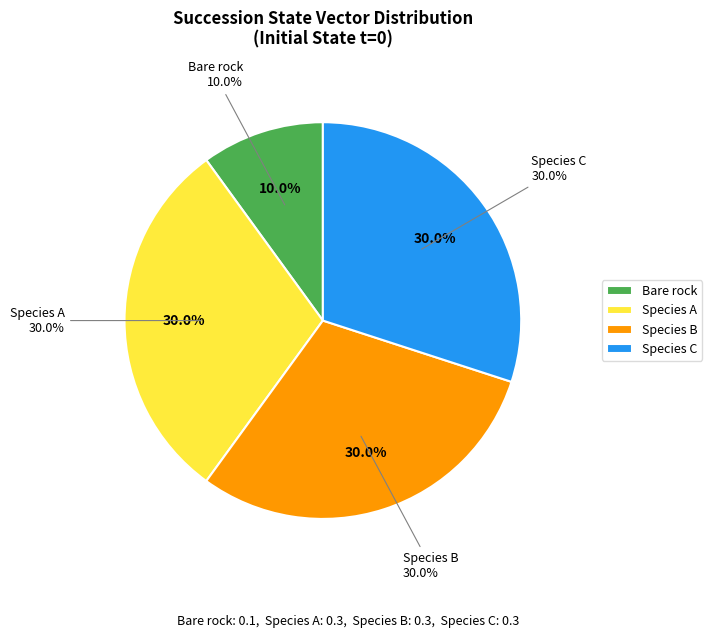

Which has a higher value, Species B or Species C?

Species B